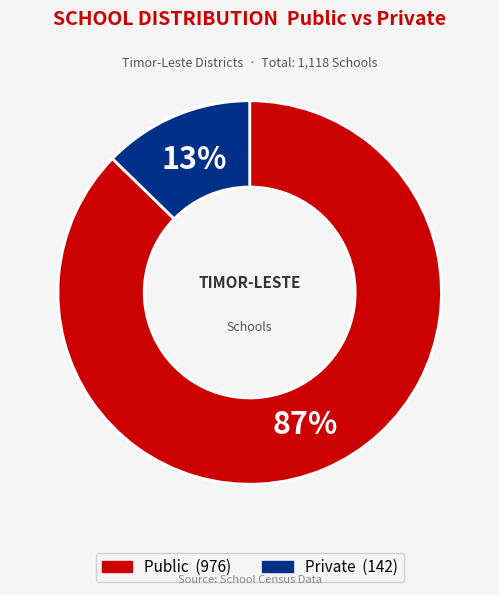

Is there any slice that represents more than half of the pie?

Yes